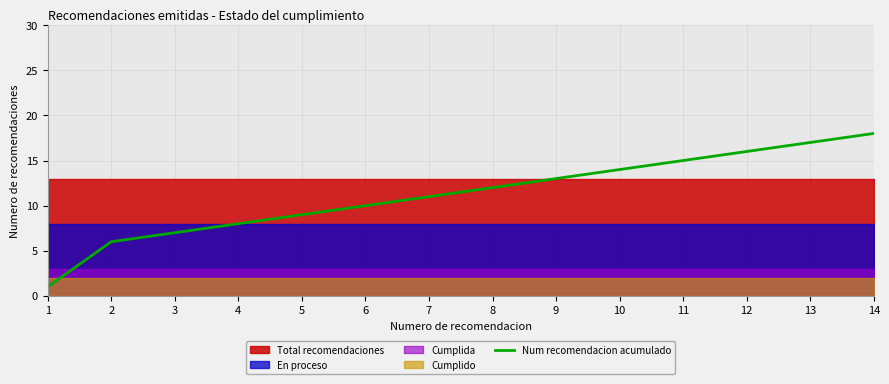

True or false: the data has more than 1 interior local peaks.

False